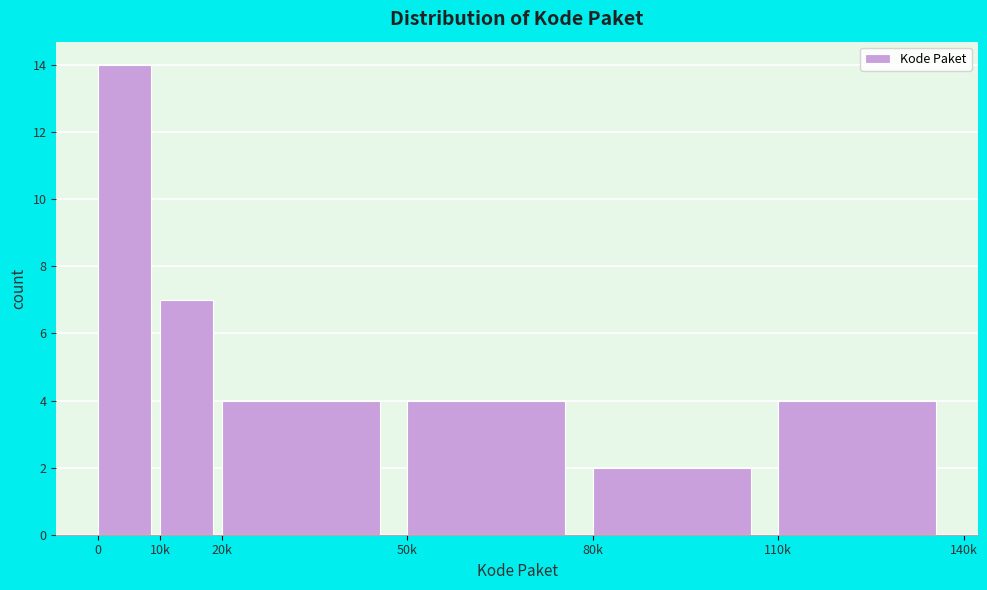

Reading left to right, what are all the values shown in this chart?

14	7	4	4	2	4